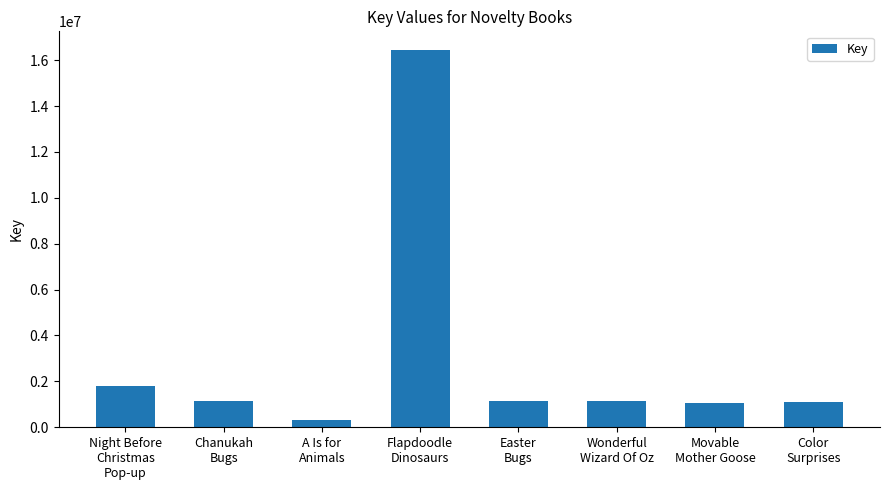

Where is the data nearest to the value 8378627?

Night Before
Christmas
Pop-up